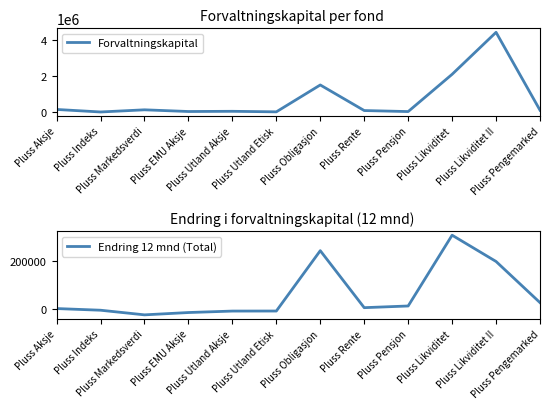

True or false: Endring 12 mnd (Total) has a value of 19002.5 at Pluss Pensjon.

False